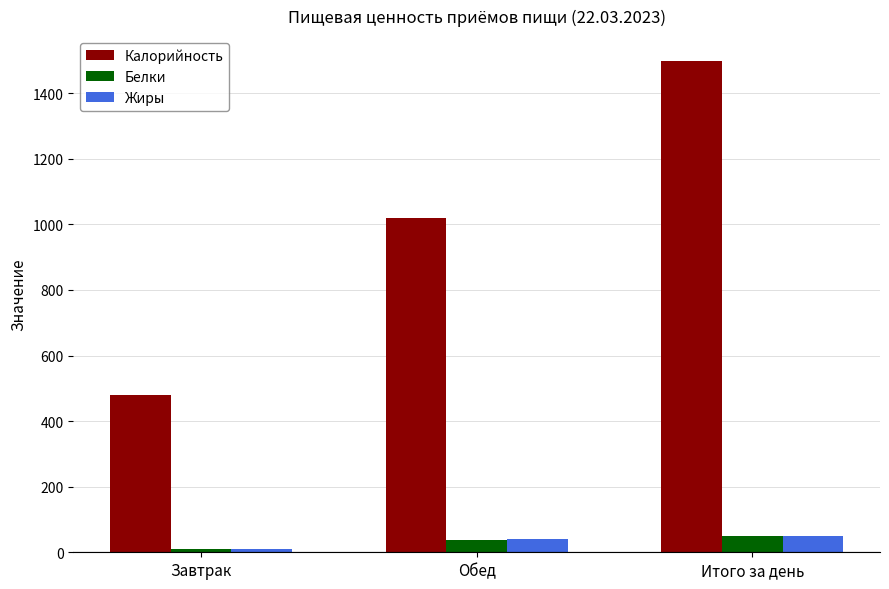

What are all the series names shown in the legend?

Калорийность, Белки, Жиры